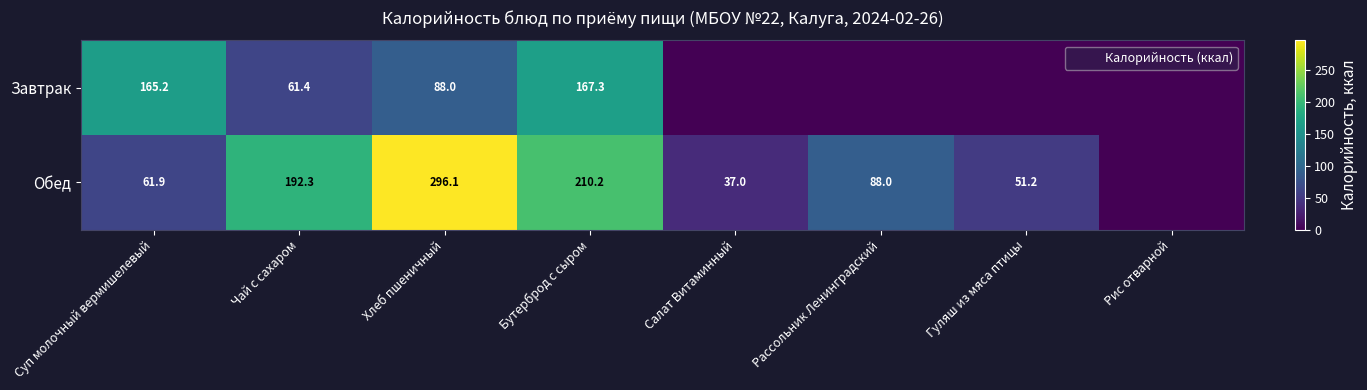

Rank the series by their maximum value, from lowest to highest.

Завтрак, Обед